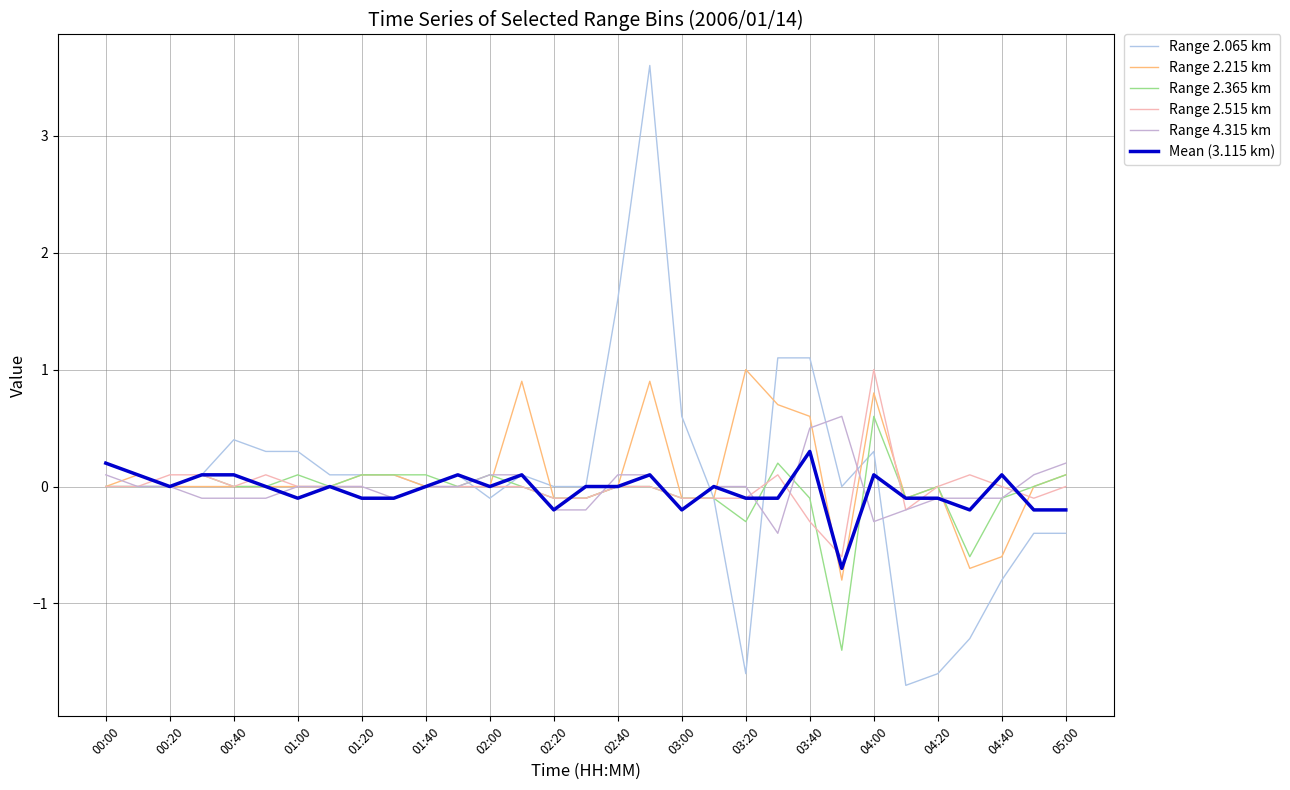

List the series in order of their peak value, highest first.

Range 2.065 km, Range 2.215 km, Range 2.515 km, Range 2.365 km, Range 4.315 km, Mean (3.115 km)